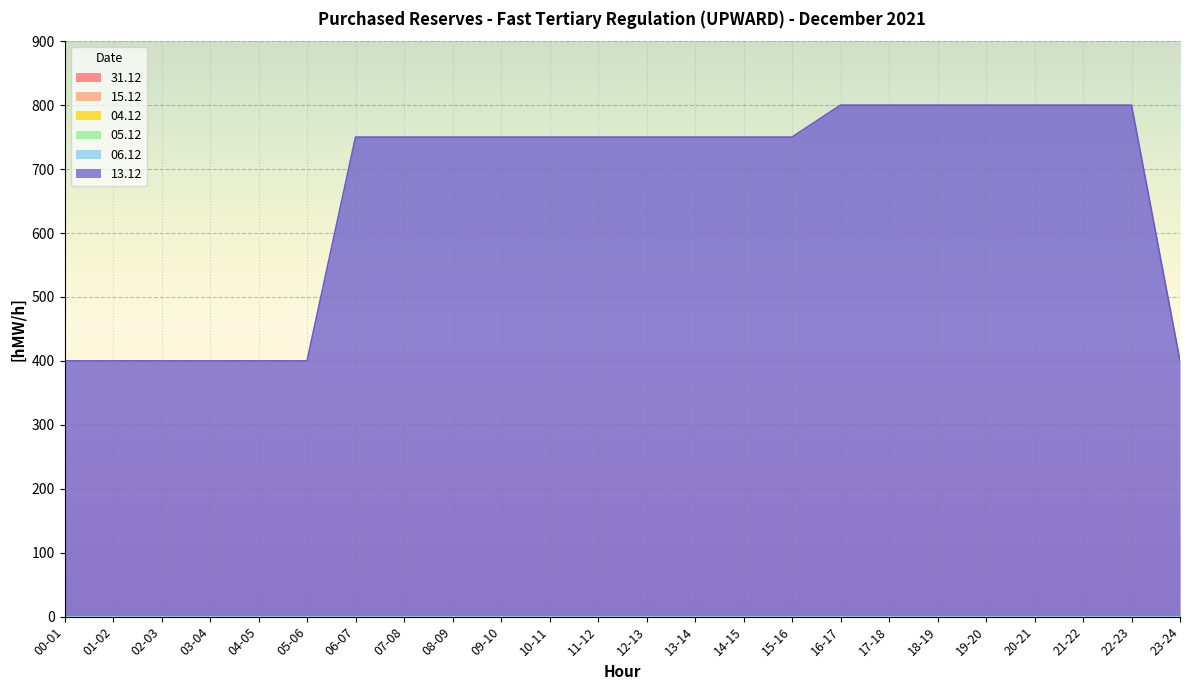

Reading left to right, transcribe all the data shown in this chart.

31.12: 00-01=0	01-02=0	02-03=0	03-04=0	04-05=0	05-06=0	06-07=0	07-08=0	08-09=0	09-10=0	10-11=0	11-12=0	12-13=0	13-14=0	14-15=0	15-16=0	16-17=0	17-18=0	18-19=0	19-20=0	20-21=0	21-22=0	22-23=0	23-24=0
15.12: 00-01=0	01-02=0	02-03=0	03-04=0	04-05=0	05-06=0	06-07=0	07-08=0	08-09=0	09-10=0	10-11=0	11-12=0	12-13=0	13-14=0	14-15=0	15-16=0	16-17=0	17-18=0	18-19=0	19-20=0	20-21=0	21-22=0	22-23=0	23-24=0
04.12: 00-01=0	01-02=0	02-03=0	03-04=0	04-05=0	05-06=0	06-07=0	07-08=0	08-09=0	09-10=0	10-11=0	11-12=0	12-13=0	13-14=0	14-15=0	15-16=0	16-17=0	17-18=0	18-19=0	19-20=0	20-21=0	21-22=0	22-23=0	23-24=0
05.12: 00-01=0	01-02=0	02-03=0	03-04=0	04-05=0	05-06=0	06-07=0	07-08=0	08-09=0	09-10=0	10-11=0	11-12=0	12-13=0	13-14=0	14-15=0	15-16=0	16-17=0	17-18=0	18-19=0	19-20=0	20-21=0	21-22=0	22-23=0	23-24=0
06.12: 00-01=0	01-02=0	02-03=0	03-04=0	04-05=0	05-06=0	06-07=0	07-08=0	08-09=0	09-10=0	10-11=0	11-12=0	12-13=0	13-14=0	14-15=0	15-16=0	16-17=0	17-18=0	18-19=0	19-20=0	20-21=0	21-22=0	22-23=0	23-24=0
13.12: 00-01=400	01-02=400	02-03=400	03-04=400	04-05=400	05-06=400	06-07=750	07-08=750	08-09=750	09-10=750	10-11=750	11-12=750	12-13=750	13-14=750	14-15=750	15-16=750	16-17=800	17-18=800	18-19=800	19-20=800	20-21=800	21-22=800	22-23=800	23-24=400